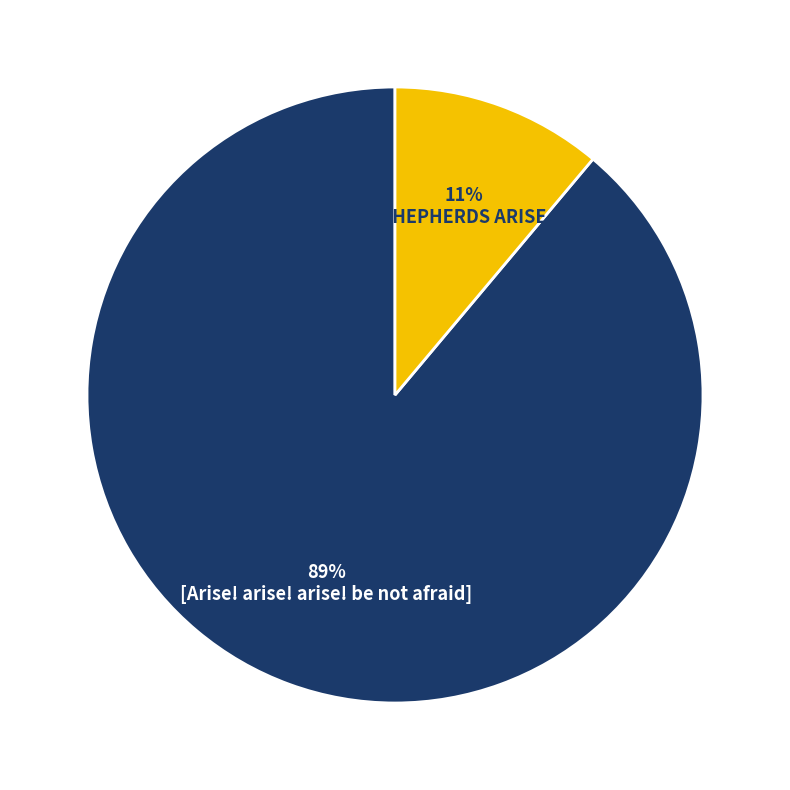

Which slice represents more than half of the pie?

[Arise! arise! arise! be not afraid]